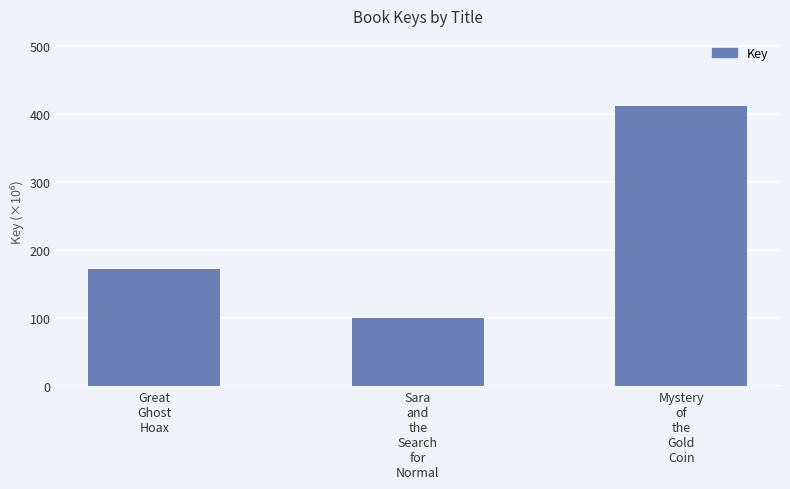

At which label does the data first exceed 172?

Great
Ghost
Hoax